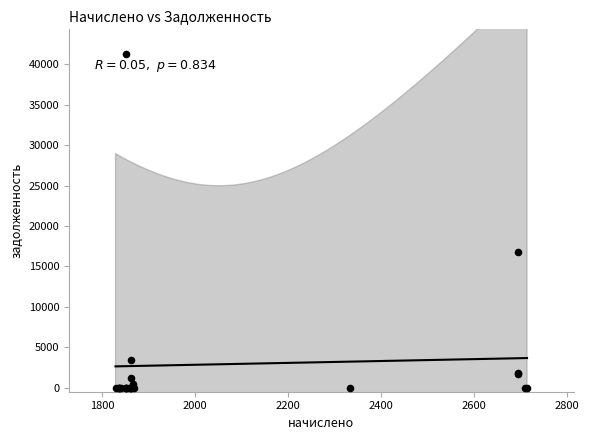

What Y value in the scatter plot is closest to 20673?

16808.9